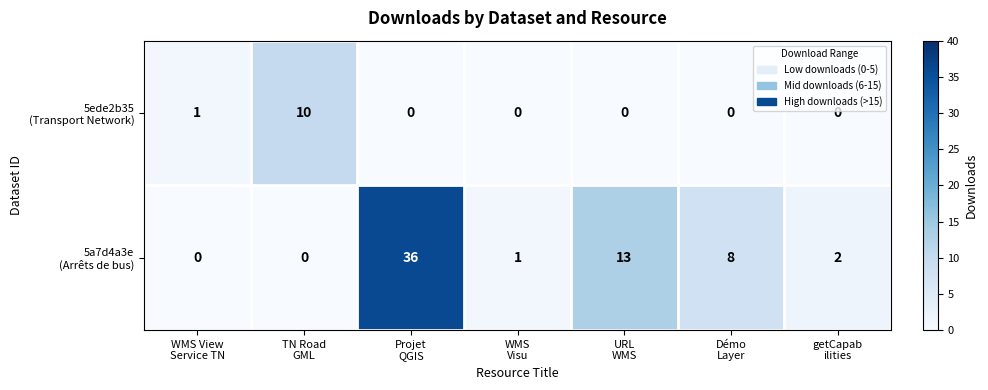

At how many categories does at least one series exceed 6?

4